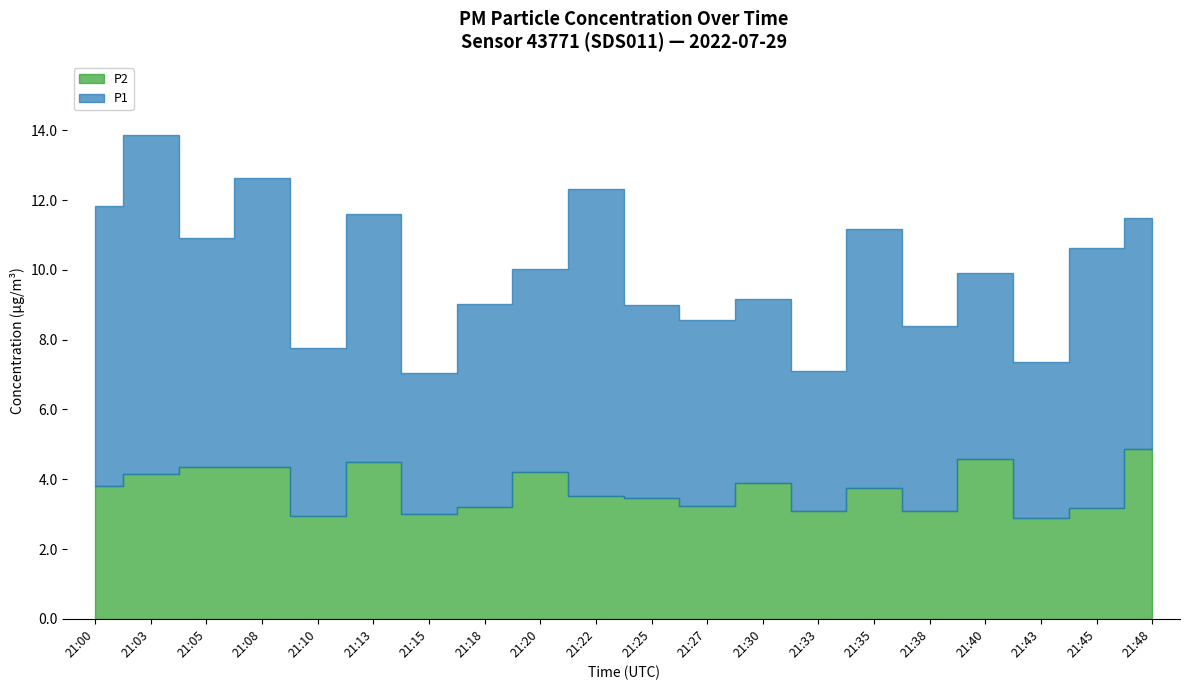

At which category does P2 reach its first local peak?

21:13